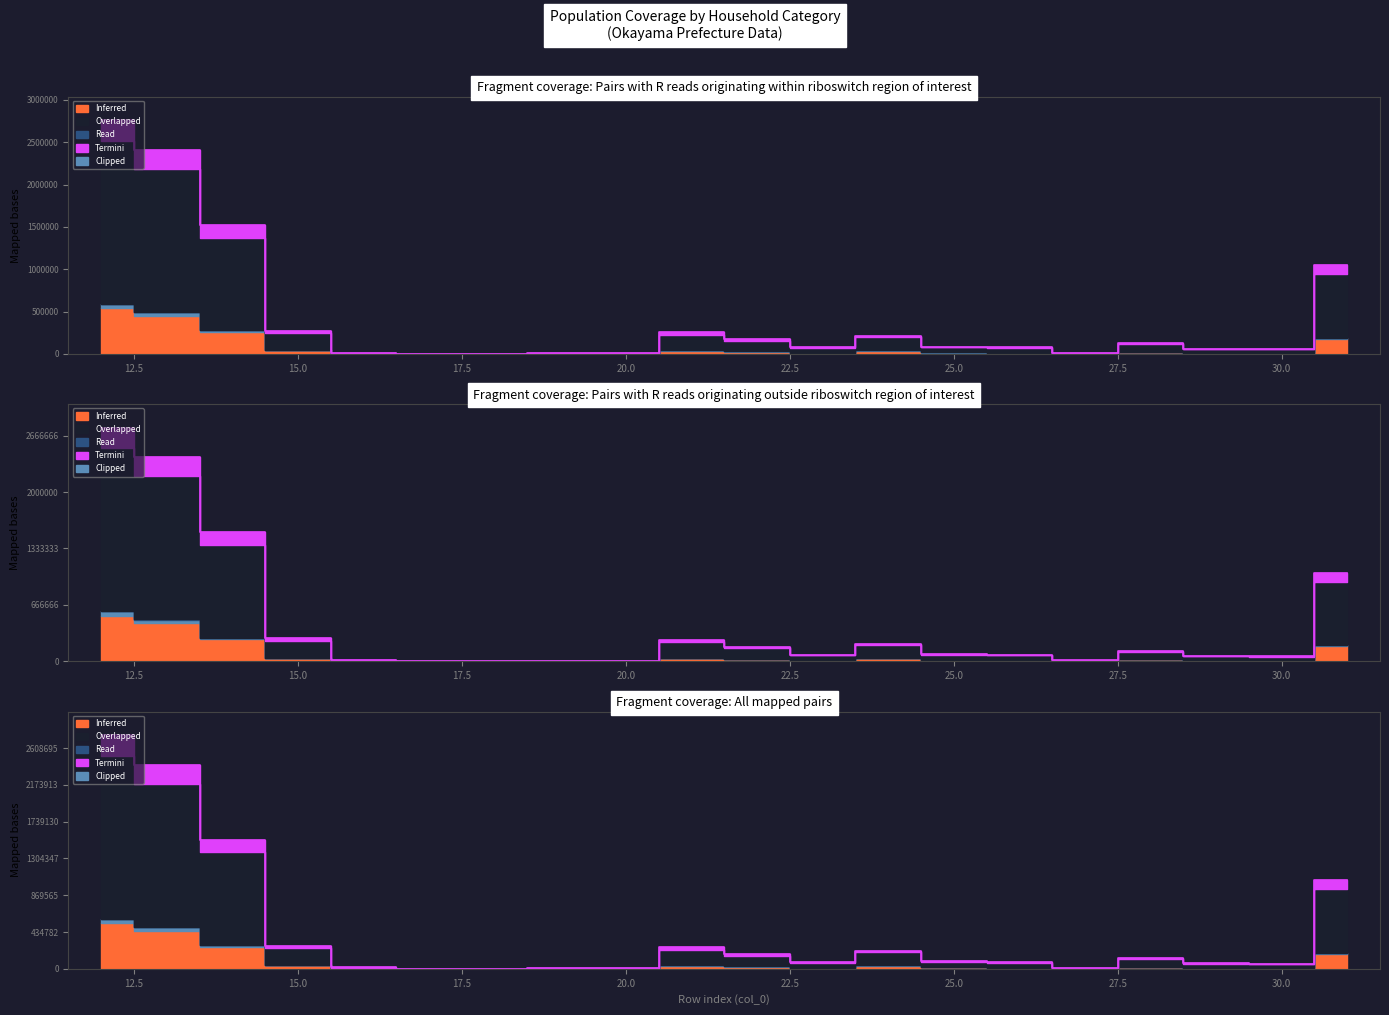

How many lines are shown in the chart?

3